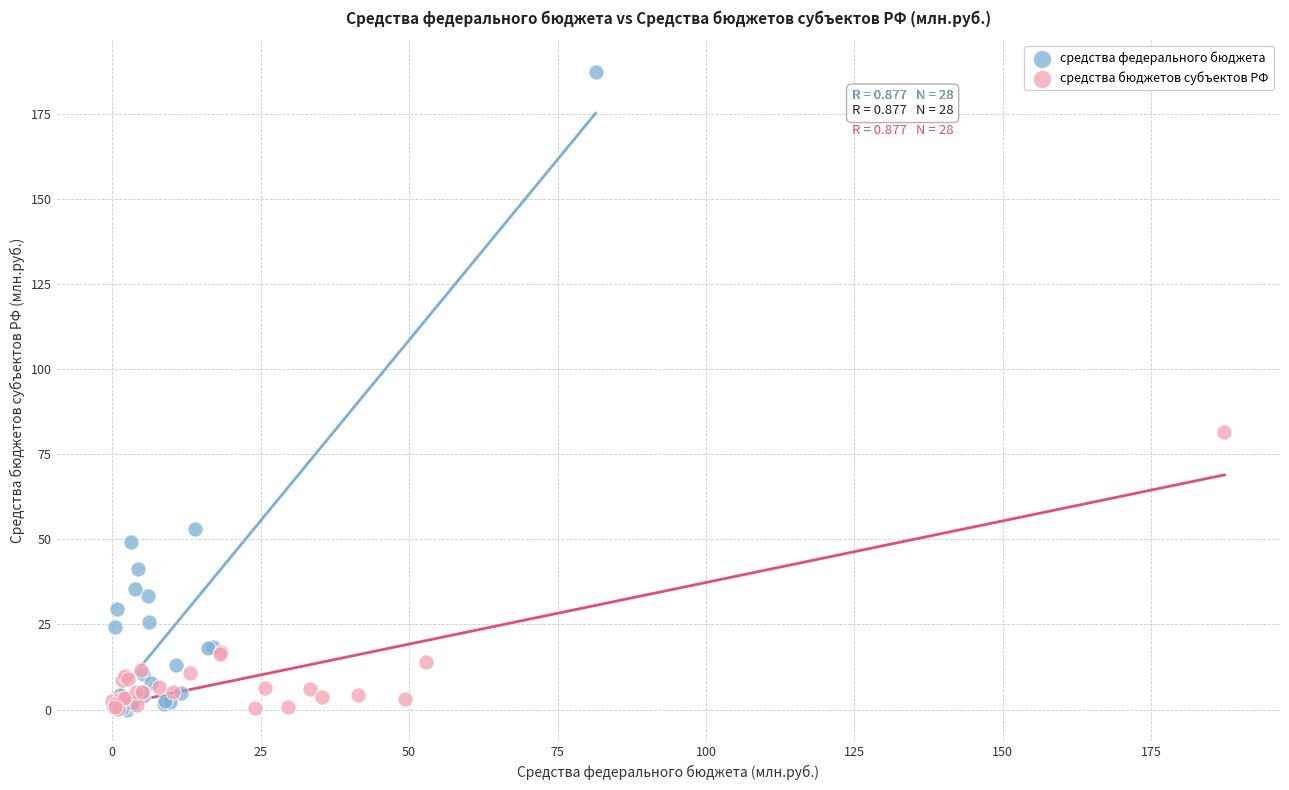

Which series has the largest Y range (max minus min)?

средства федерального бюджета